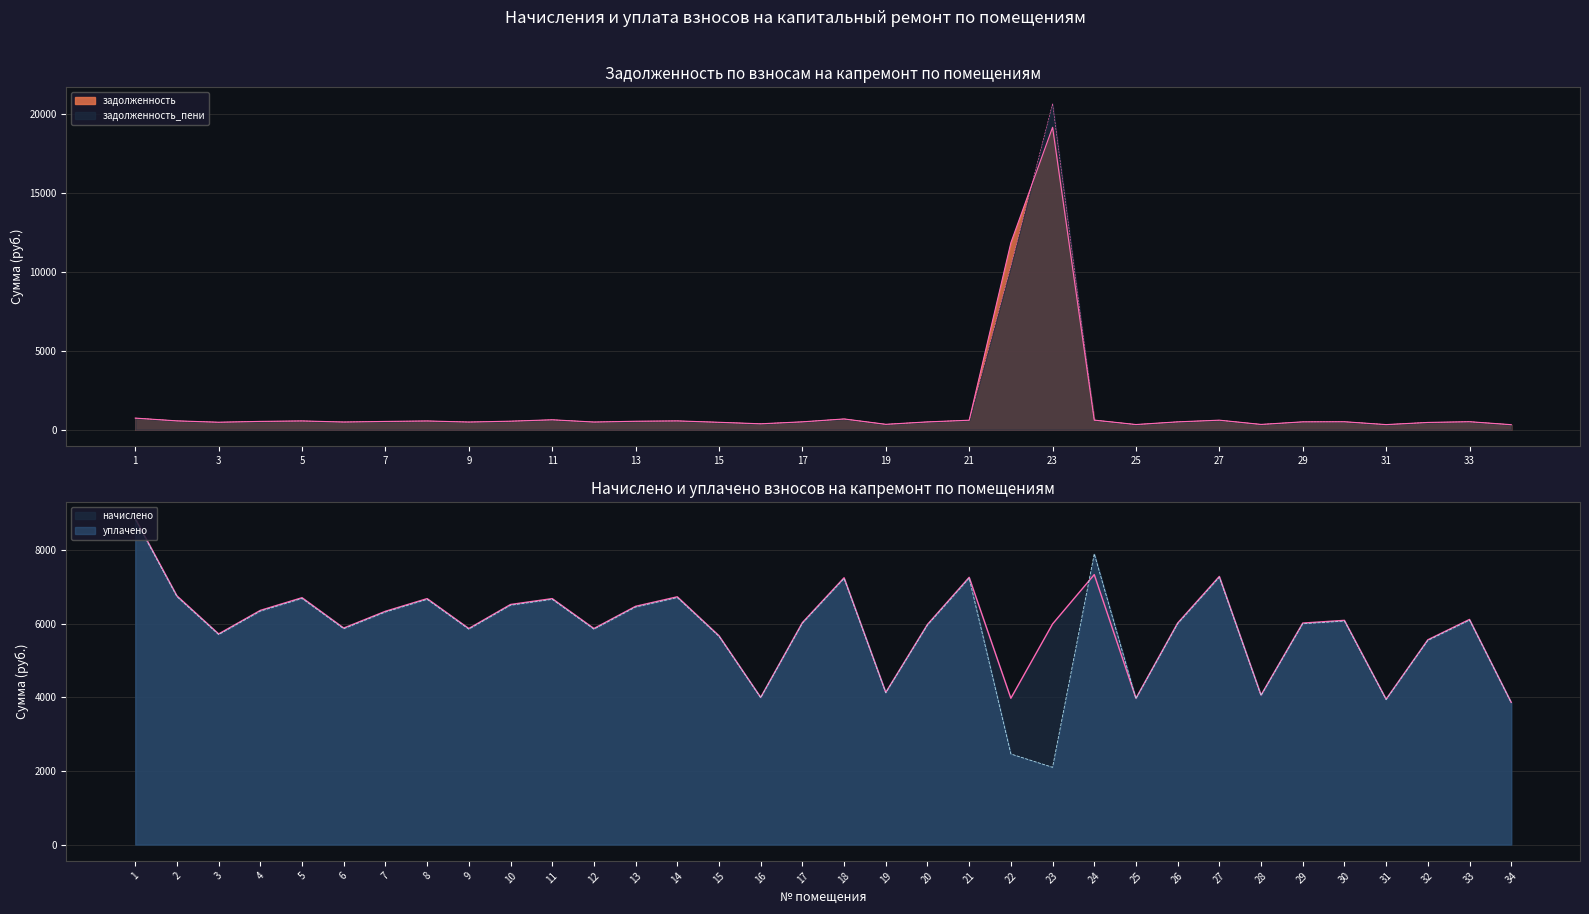

Which series ends up on top after the final intersection of задолженность_пени and уплачено?

уплачено